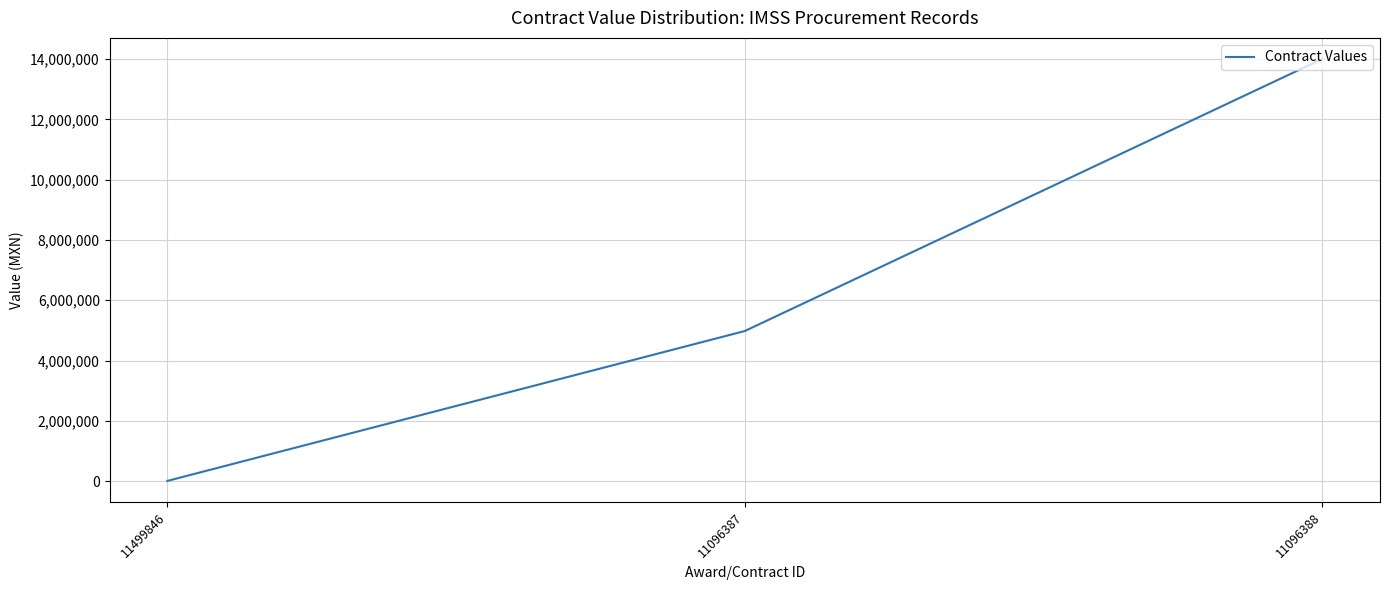

Which category has the lowest value across all series?

11499846